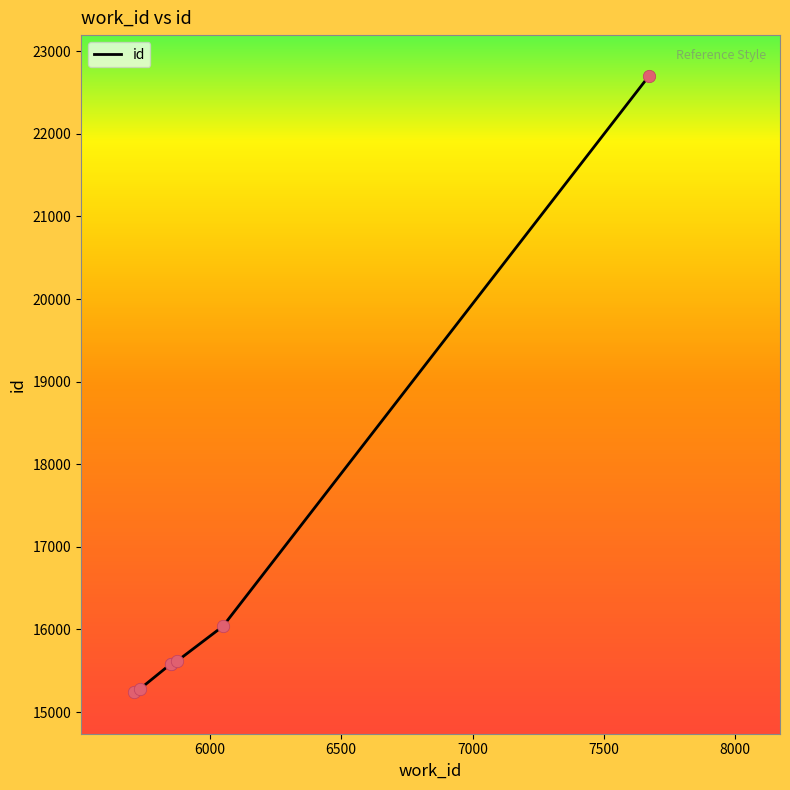

What is the sum of all values?

116034